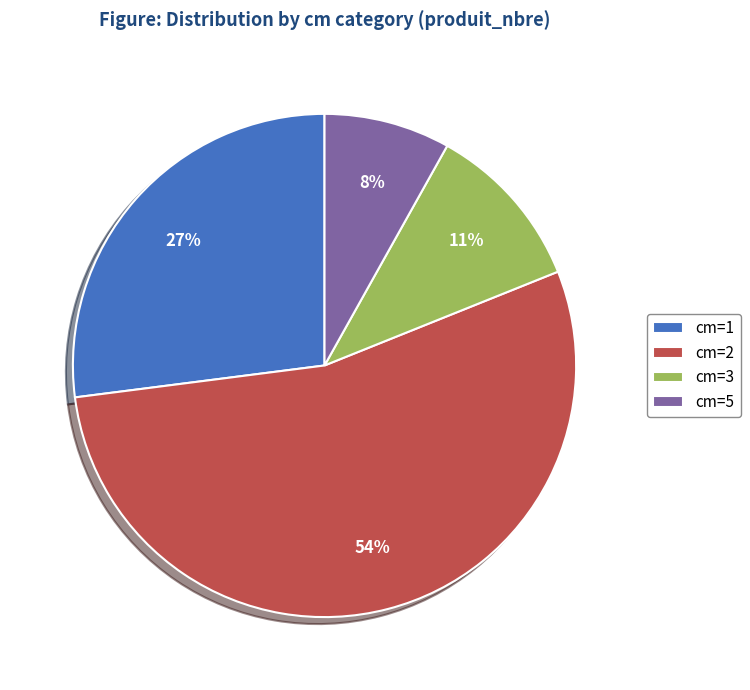

True or false: cm=3 accounts for 11% of the total.

True